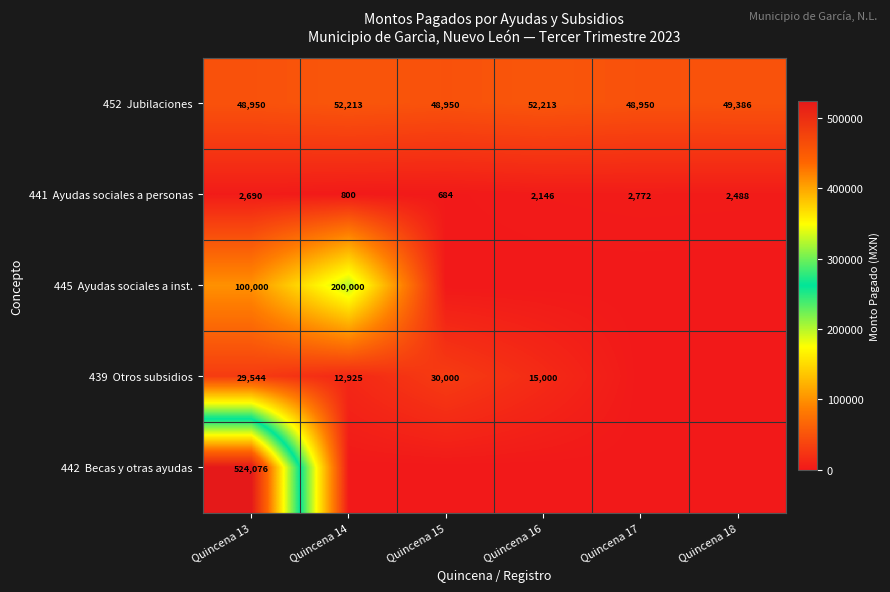

List the labels in order of 442 Becas y otras ayudas value, largest first.

Quincena 13, Quincena 14, Quincena 15, Quincena 16, Quincena 17, Quincena 18